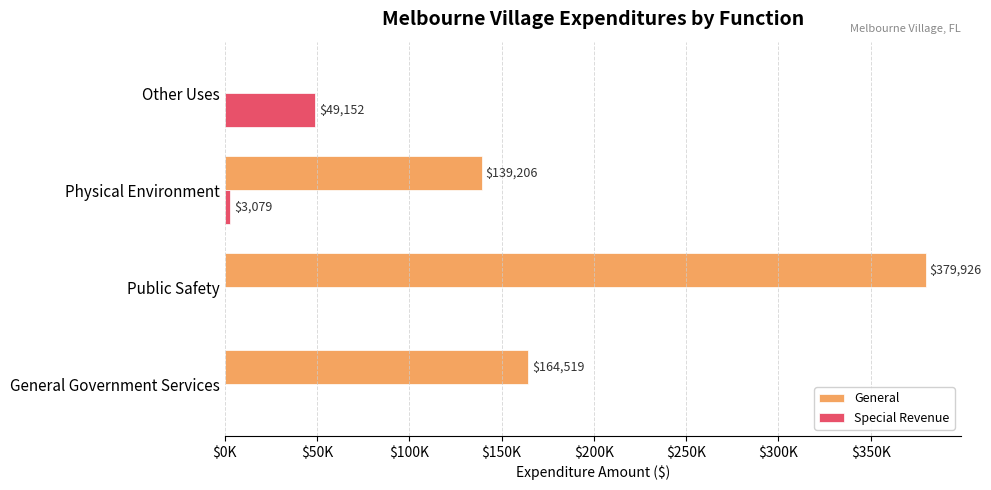

Reading left to right, what are all the values shown in this chart?

General: 164519	379926	139206	0
Special Revenue: 0	0	3079	49152